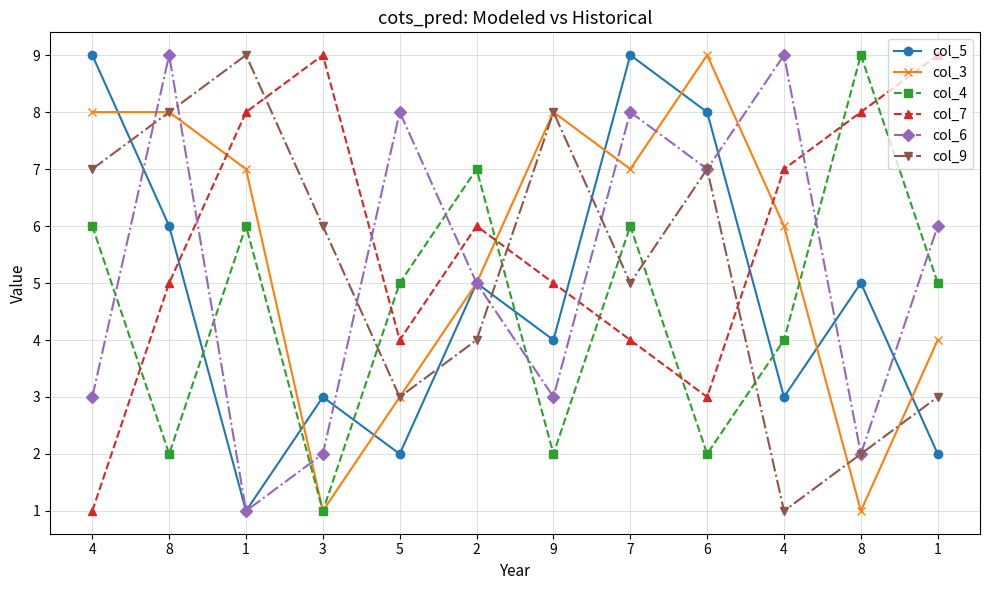

How many lines are shown in the chart?

6